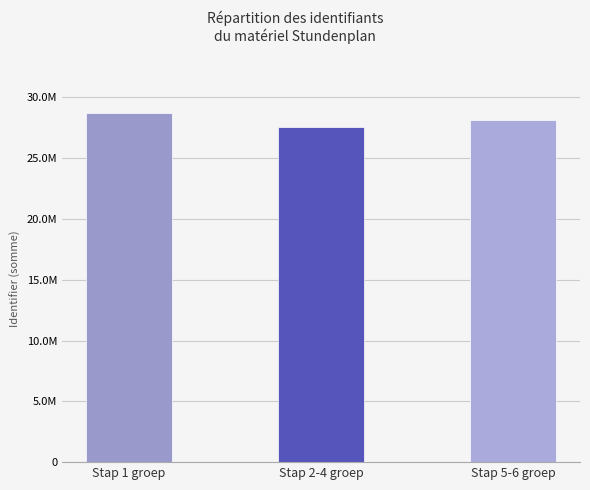

Which label corresponds to the largest value in the chart?

Stap 1 groep